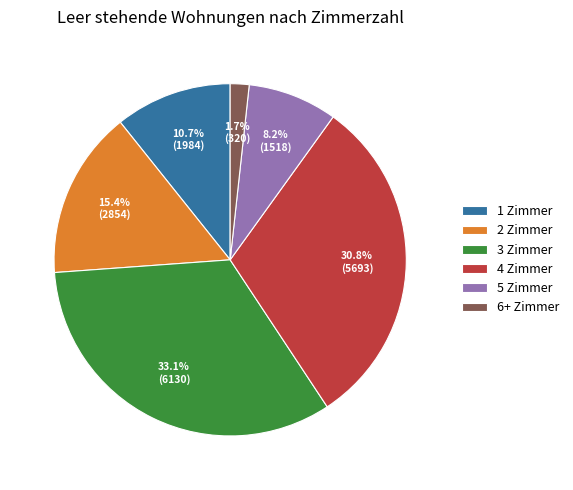

What percentage is the 3 Zimmer slice, to the nearest percent?

33%